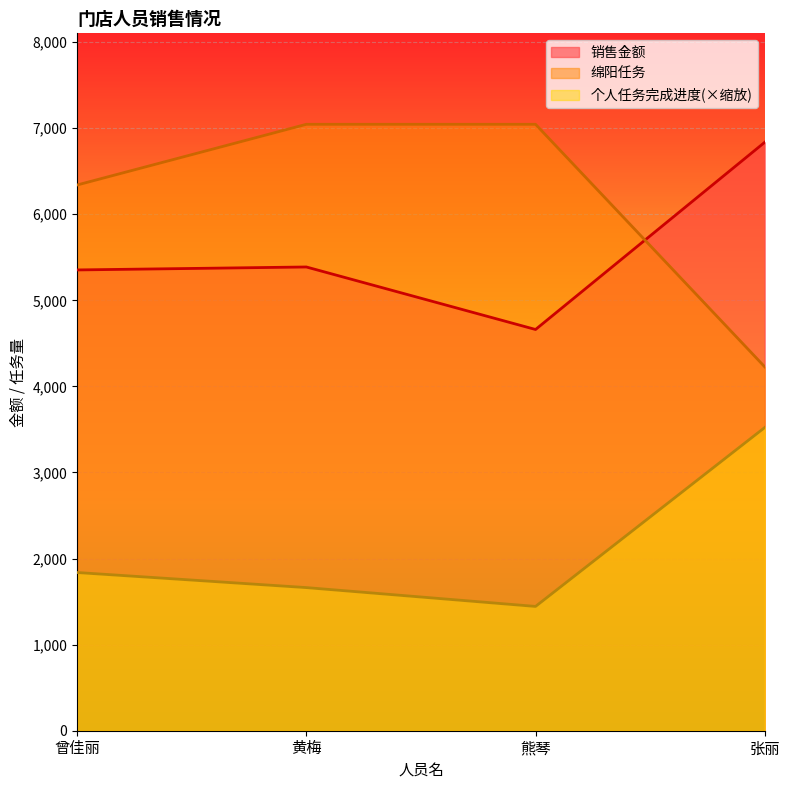

The 销售金额 series shows 5353.1 at 曾佳丽. True or false?

True